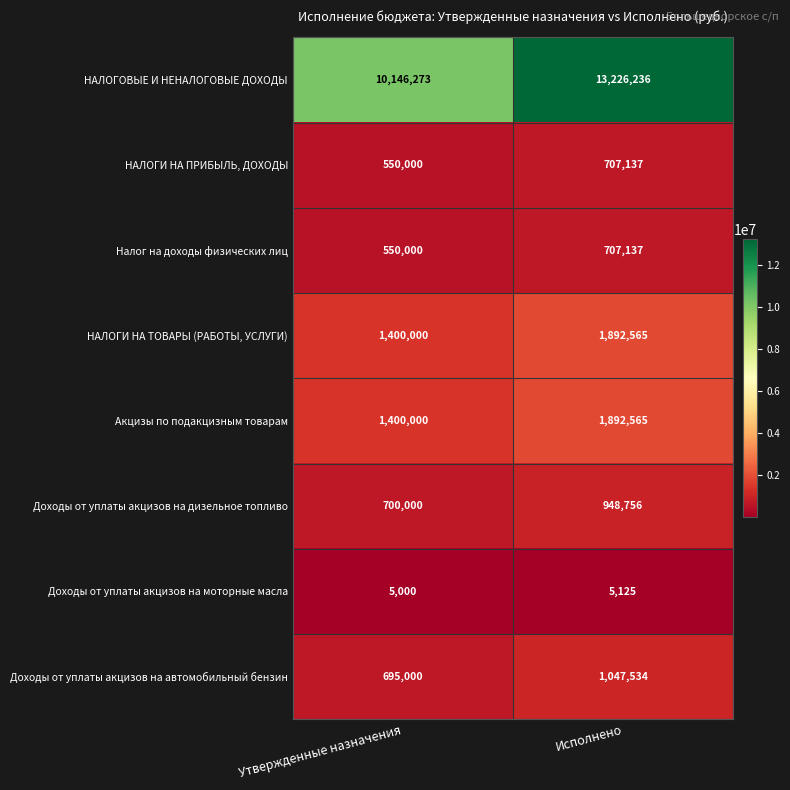

At which category is the sum across all series the highest?

Исполнено